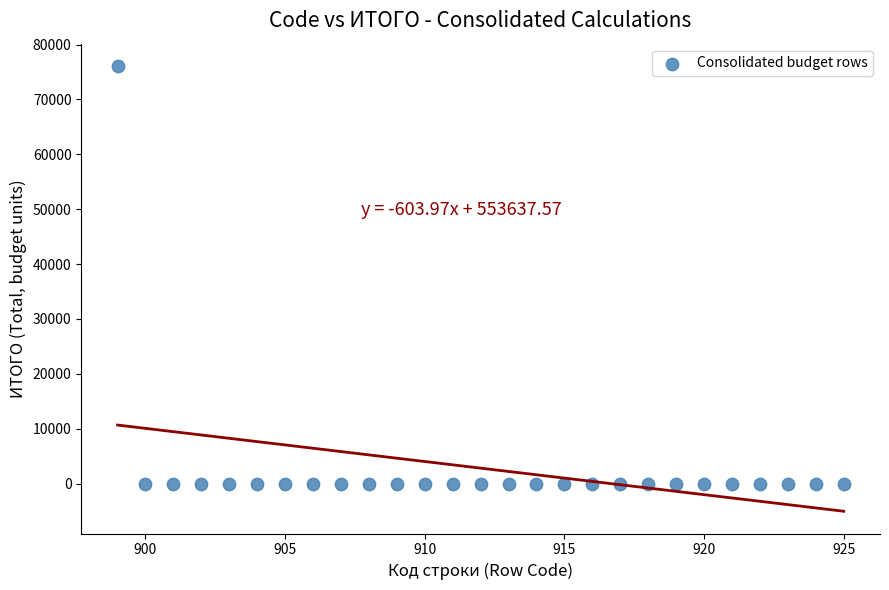

What is the range of X values (max minus min)?

26